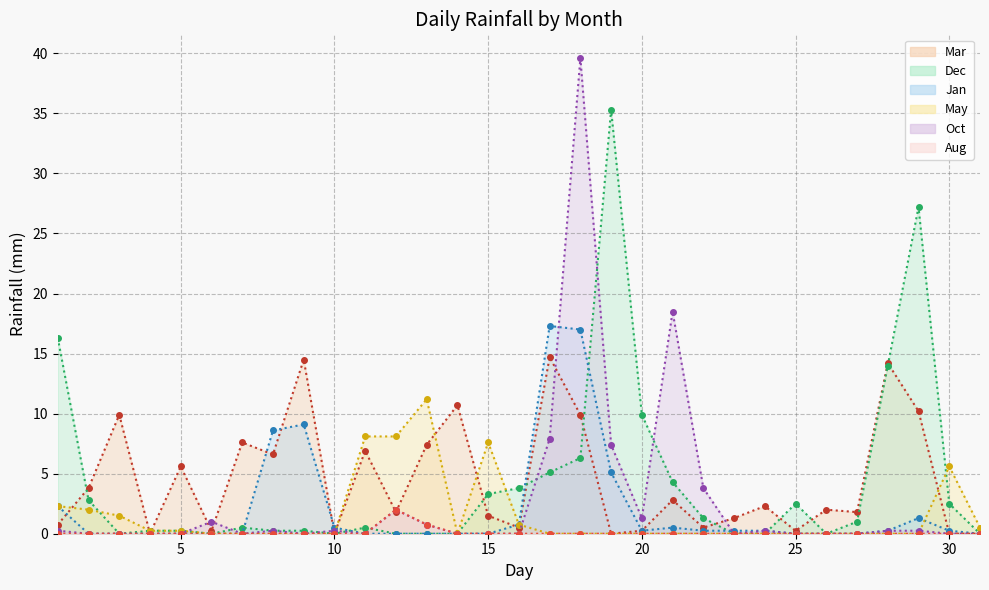

What is the average value of the Mar series?

4.5